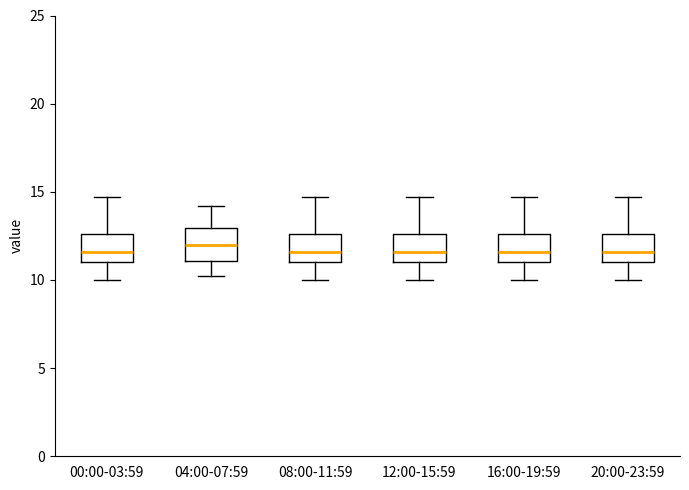

Reading left to right, read every box against the y-axis: the position of its median line, the range the box covers, and the ends of its whiskers. The values are not printed on the chart, so give them approximately, as read against the axis.

00:00-03:59: median 11.5, box 11.0 to 12.5, whiskers 10.0 to 14.5
04:00-07:59: median 12.0, box 11.0 to 13.0, whiskers 10.0 to 14.0
08:00-11:59: median 11.5, box 11.0 to 12.5, whiskers 10.0 to 14.5
12:00-15:59: median 11.5, box 11.0 to 12.5, whiskers 10.0 to 14.5
16:00-19:59: median 11.5, box 11.0 to 12.5, whiskers 10.0 to 14.5
20:00-23:59: median 11.5, box 11.0 to 12.5, whiskers 10.0 to 14.5